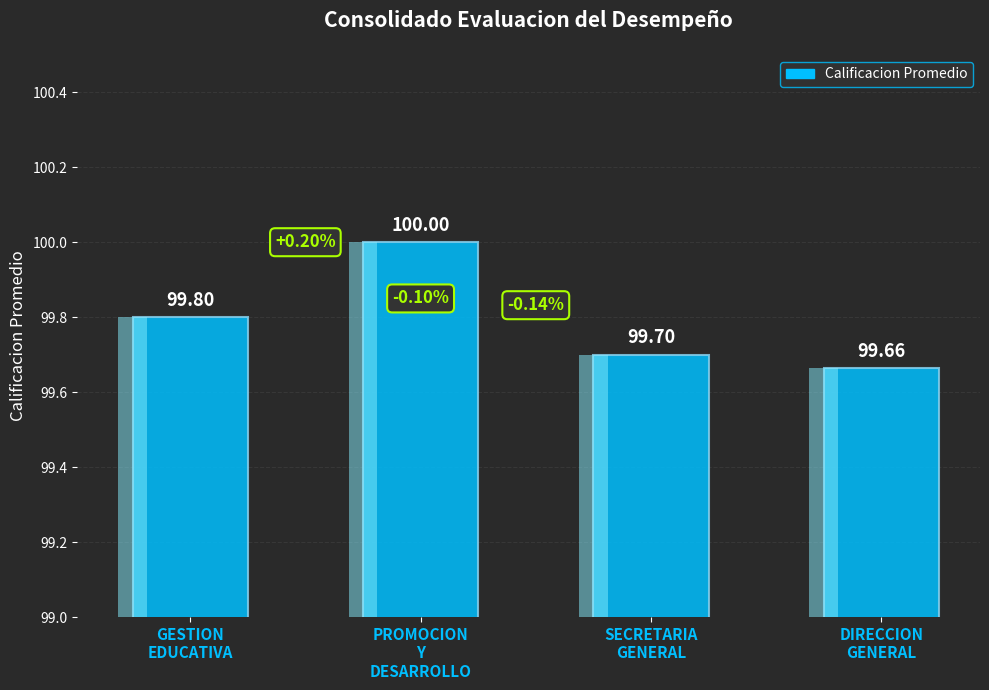

What is the value of the 3rd bar from the left?

99.7